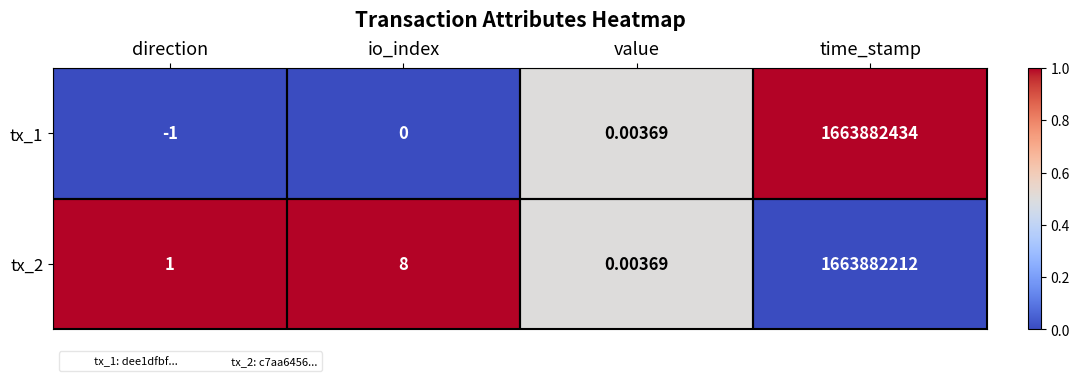

List the labels in order of tx_1 value, largest first.

time_stamp, value, io_index, direction